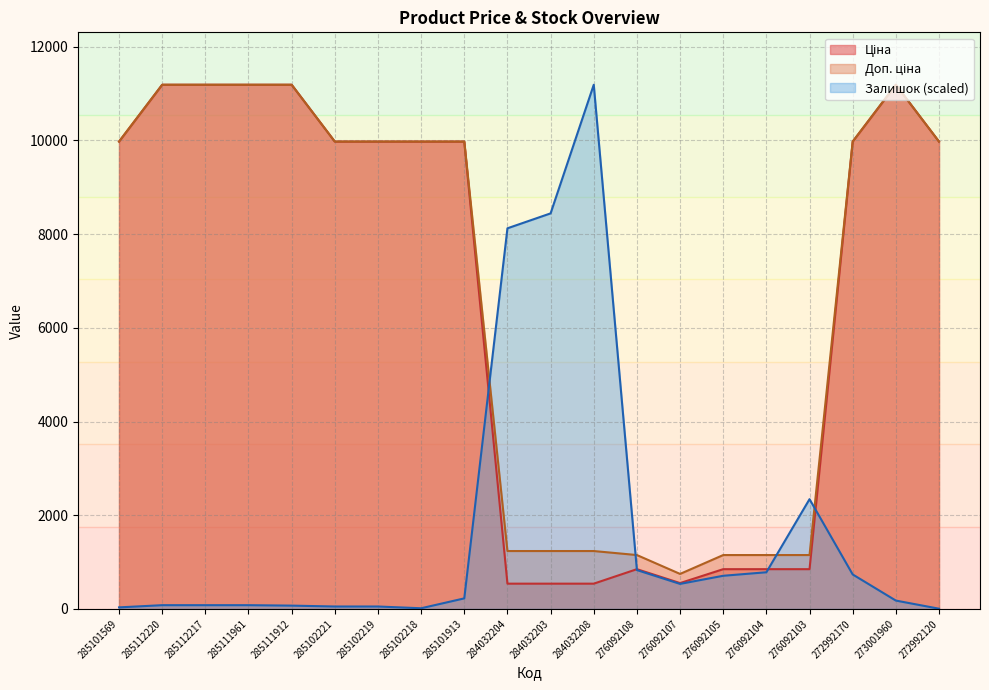

Where is Залишок nearest to the value 5596?

284032204